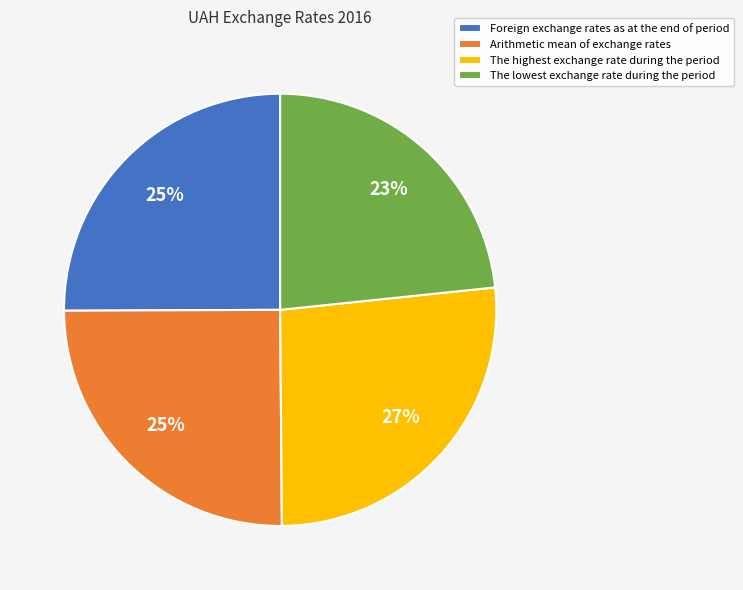

To the nearest percent, what portion does The lowest exchange rate during the period represent?

23%